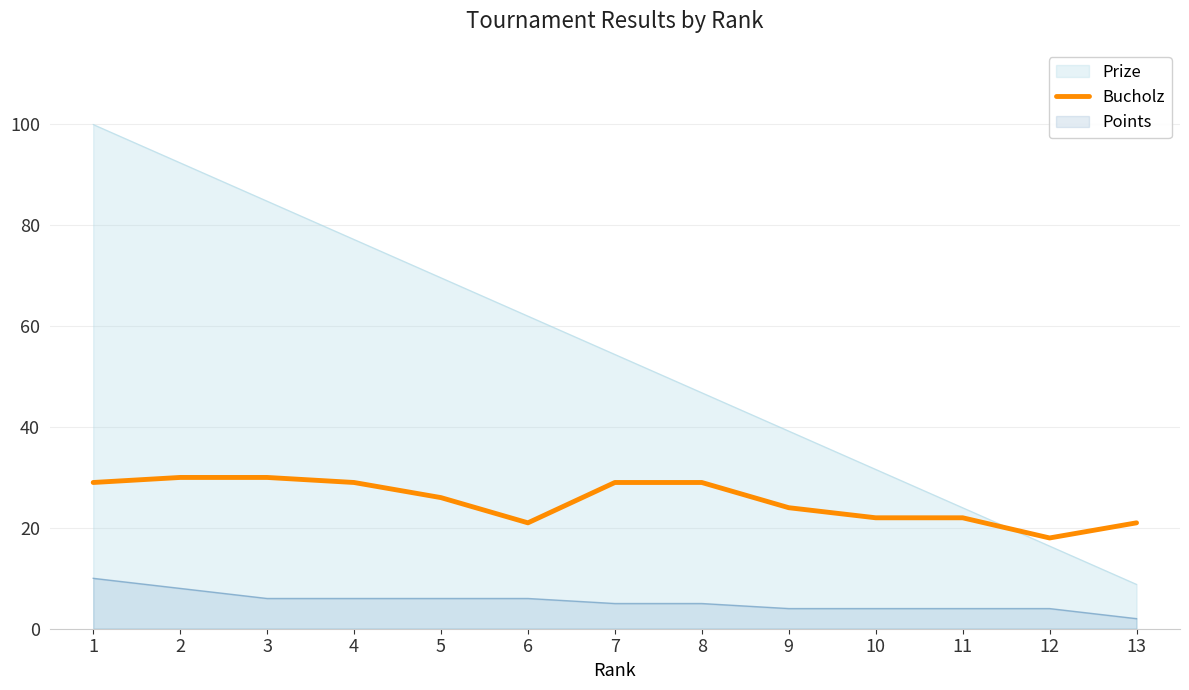

Does the chart have visible grid lines?

Yes